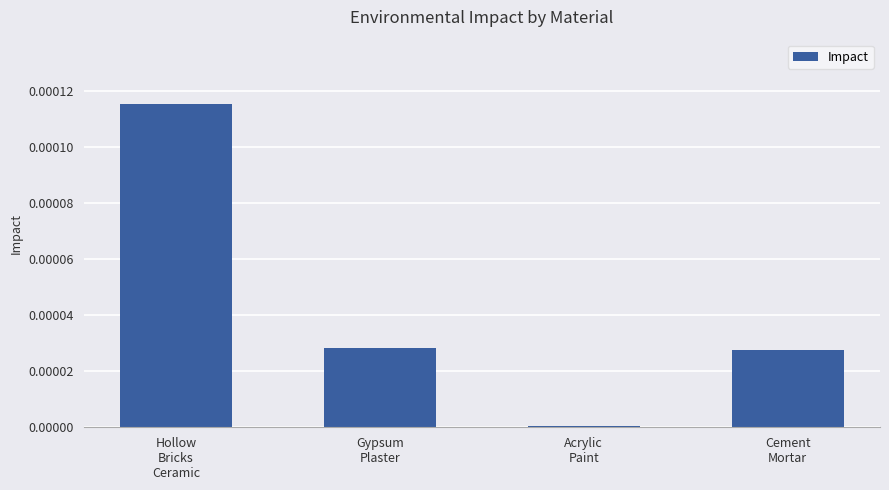

Are the bars horizontal?

No